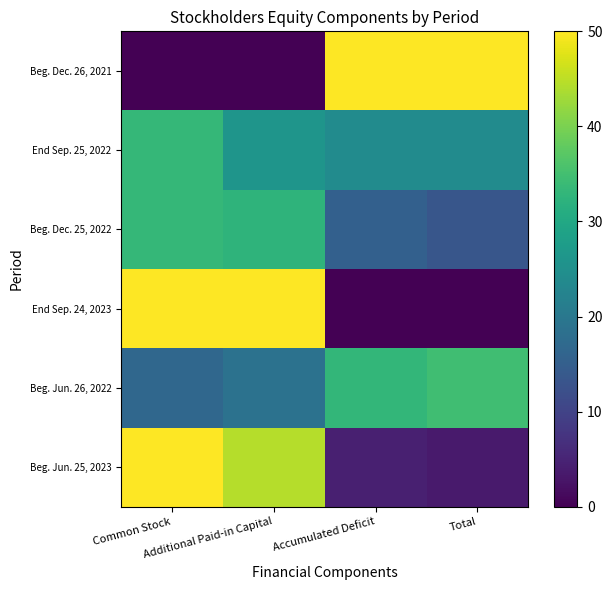

What is the total value across all series at Total?

125.8